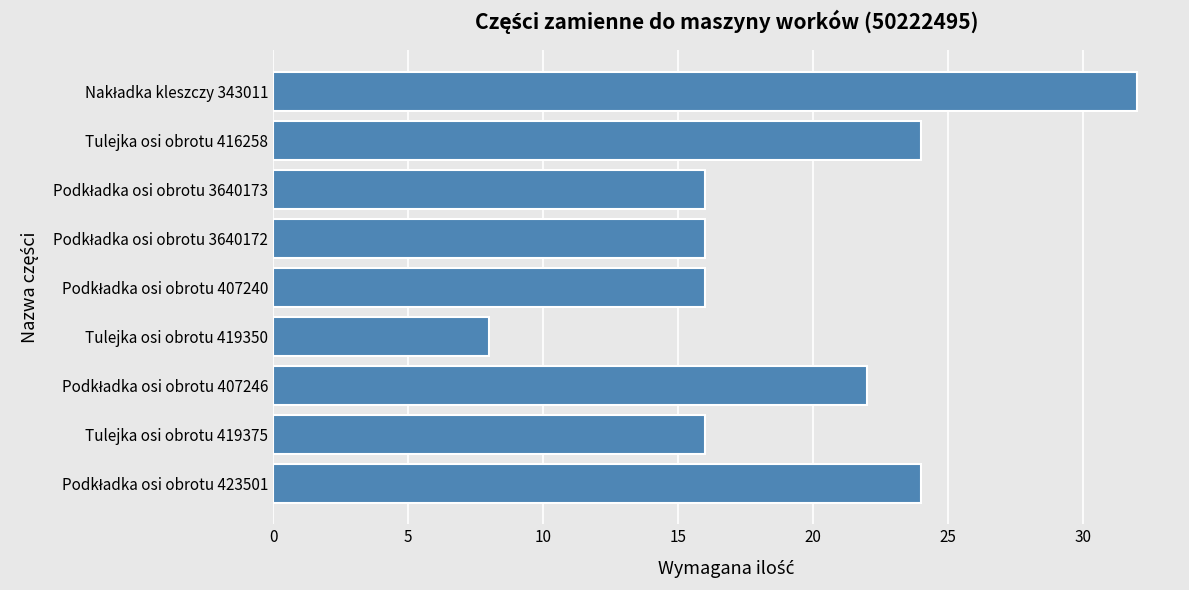

What is the sum of all values?

174